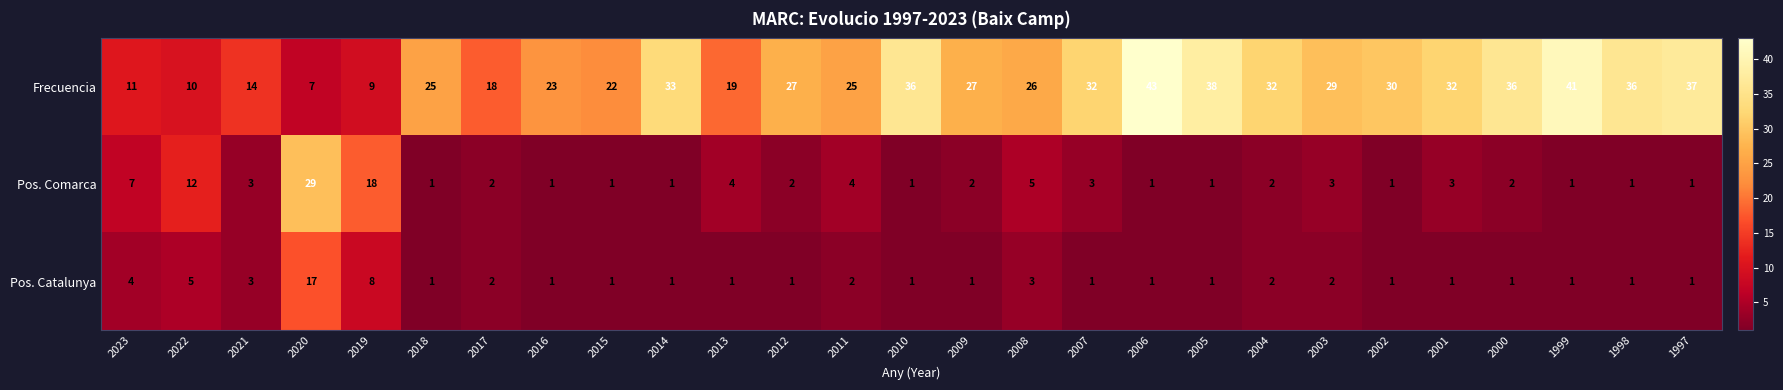

What is the total value across all series at 2002?

32